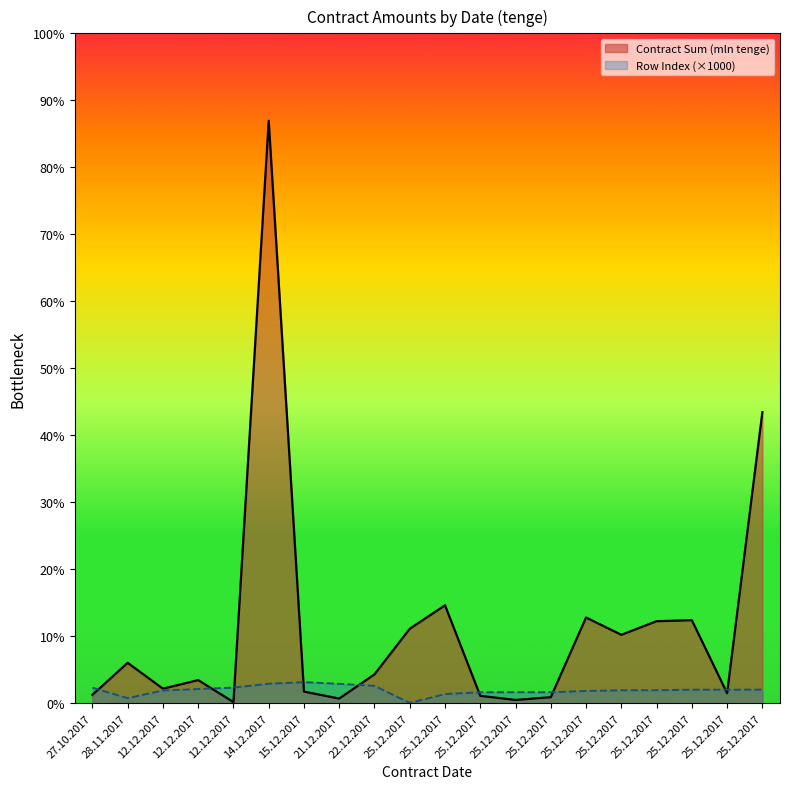

Which has a higher value, 25.12.2017 or 15.12.2017?

15.12.2017